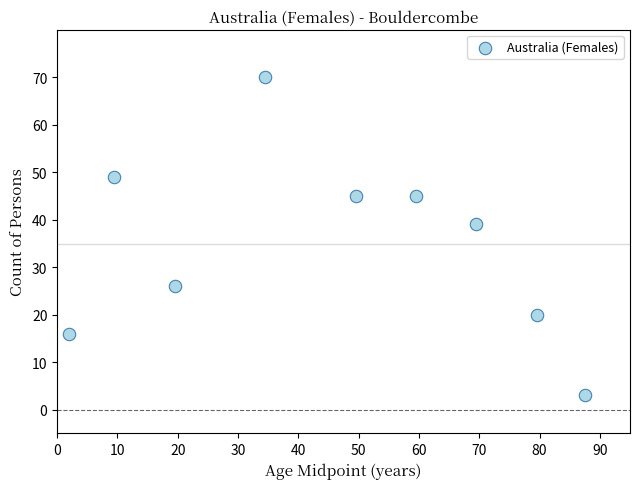

What Y value in the scatter plot is closest to 36?

39